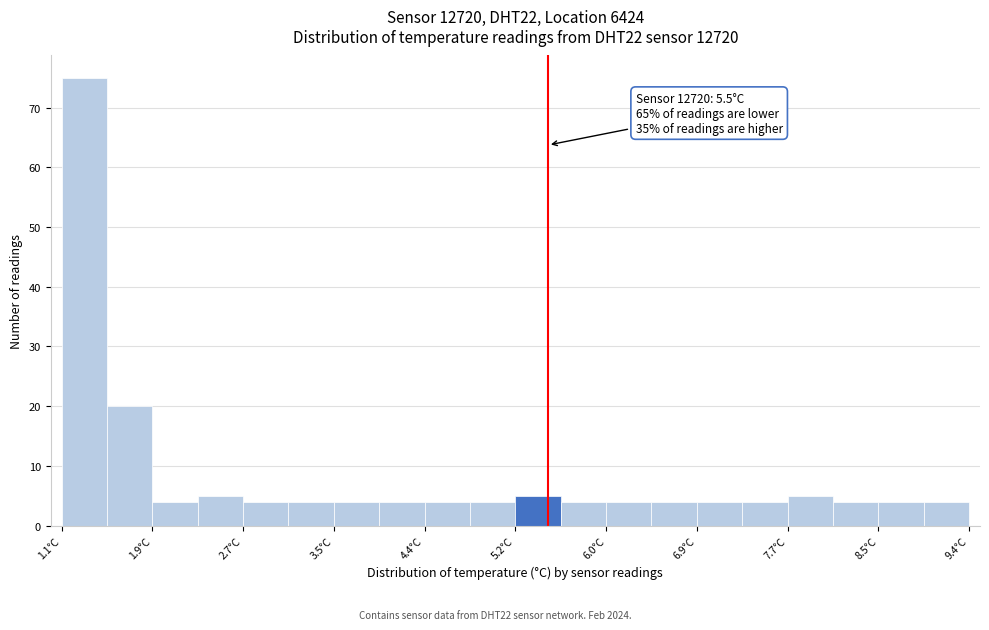

Which range on the x-axis has the tallest bar?

1.1 to 1.5